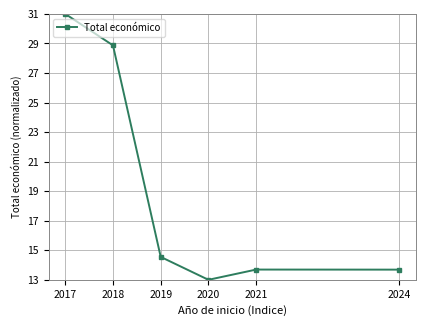

How many lines are shown in the chart?

1